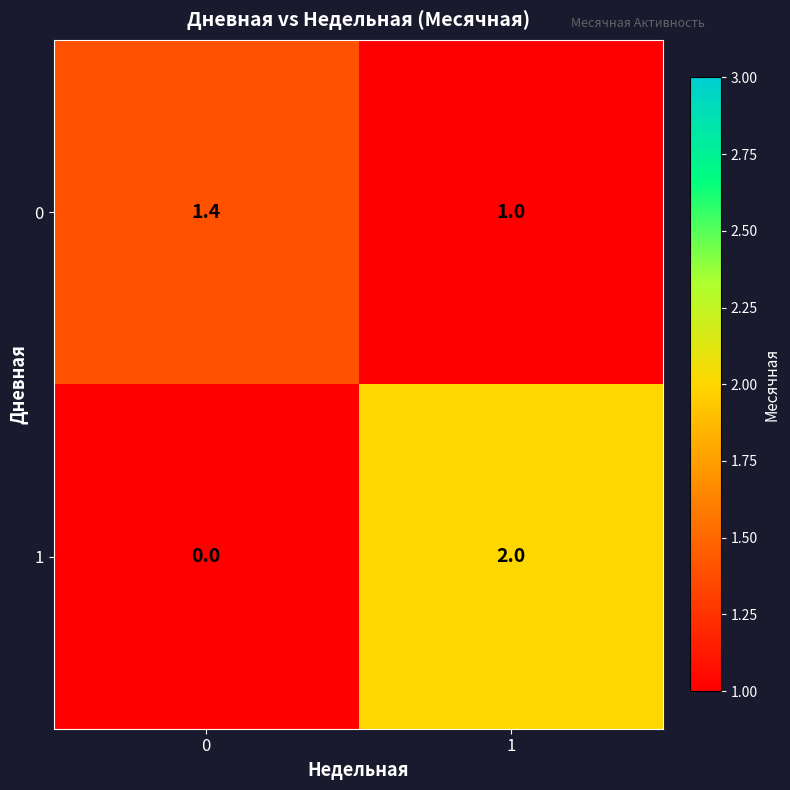

What is the average value of the 1 series?

1.0